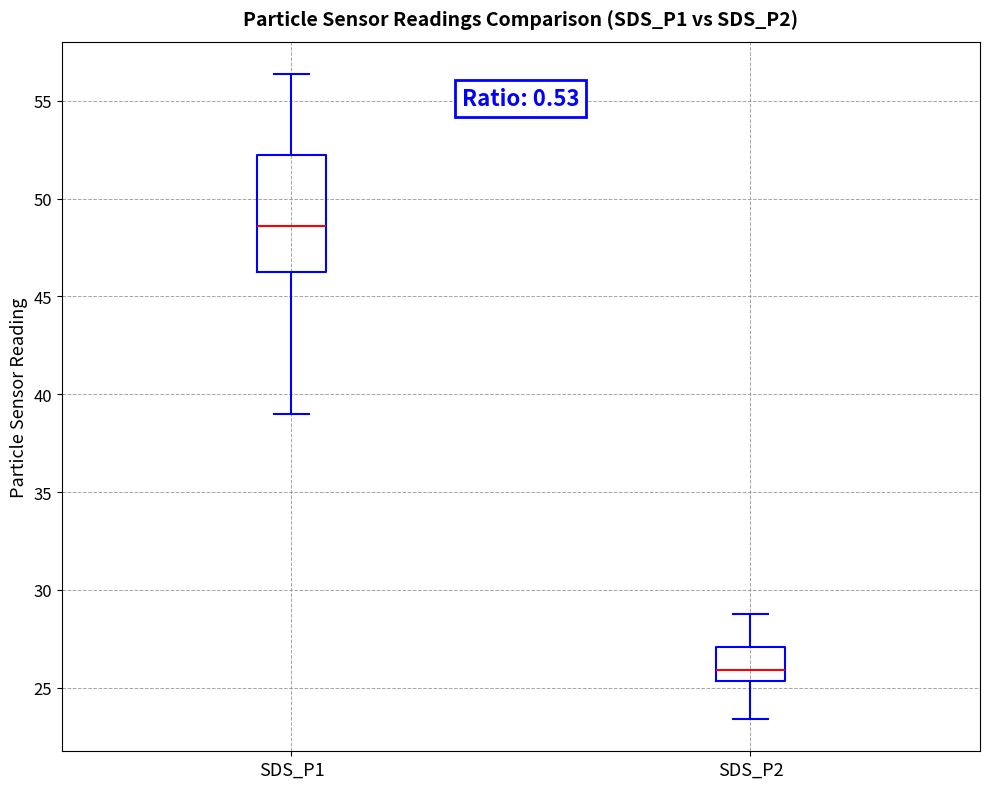

Reading left to right, transcribe this box plot: for each box, give where its median line is, the range the box spans, and where its two whiskers end, as read against the y-axis. The values are not printed on the chart, so give them approximately, as read against the axis.

SDS_P1: median 48.5, box 46.5 to 52.5, whiskers 39.0 to 56.5
SDS_P2: median 26.0, box 25.5 to 27.0, whiskers 23.5 to 29.0